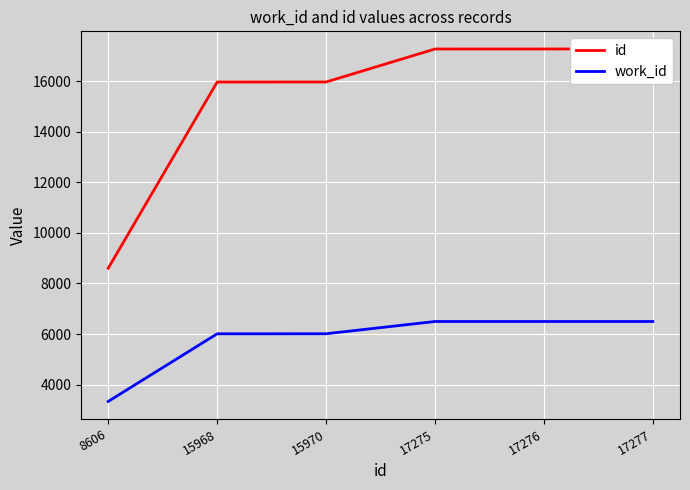

Between 8606 and 17275, which is larger?

17275